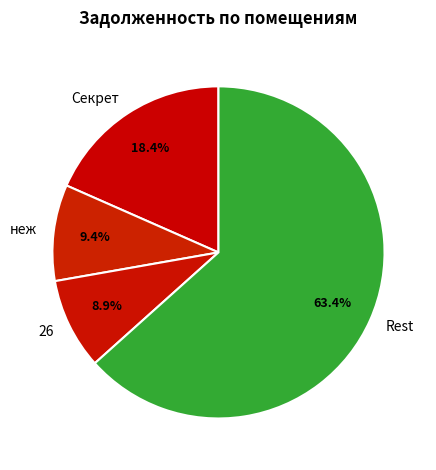

What is the smallest slice in the pie chart?

26